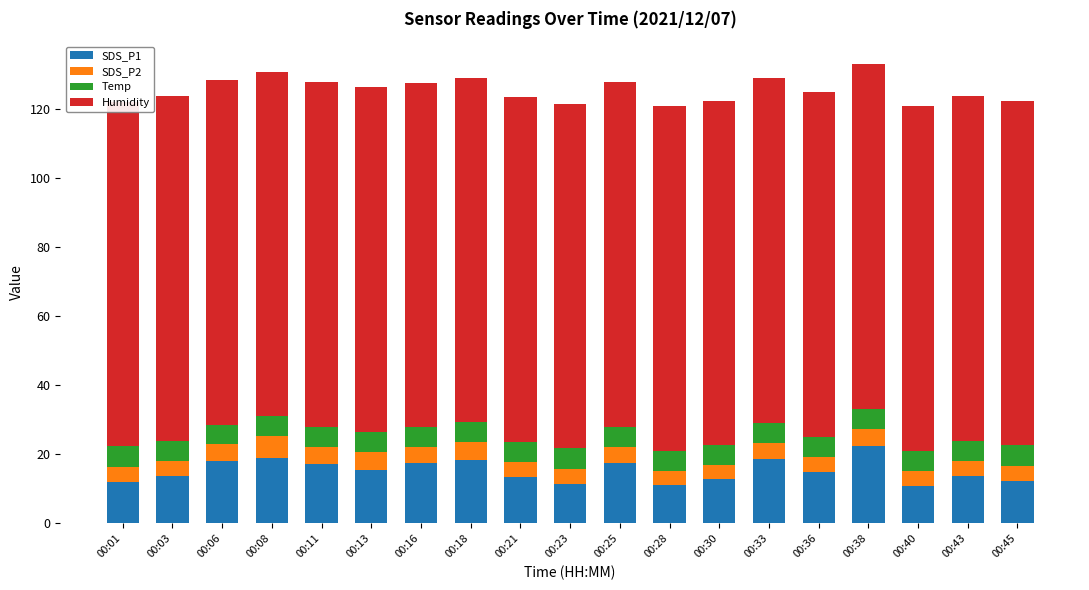

What is the total value across all series at 00:03?

123.9